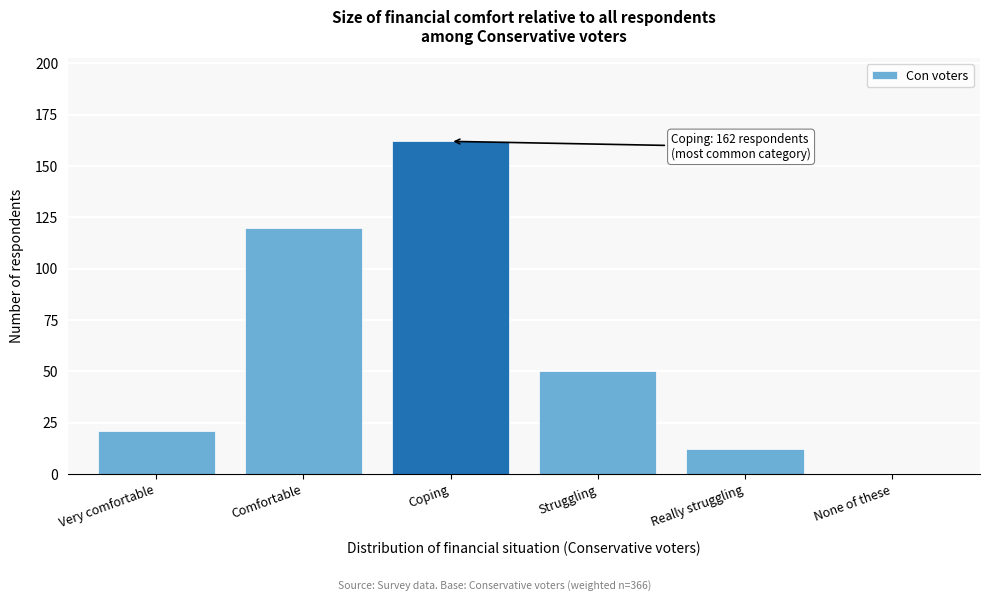

Reading left to right, transcribe all the data shown in this chart.

Very comfortable=21	Comfortable=120	Coping=162	Struggling=50	Really struggling=12	None of these=0